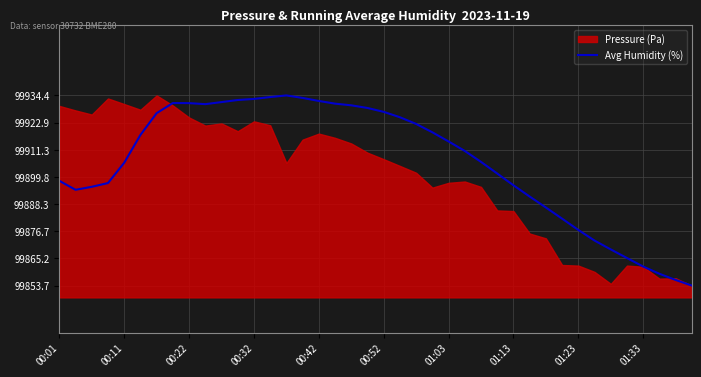

What is the highest value of the Avg Humidity (%) series?

99934.4